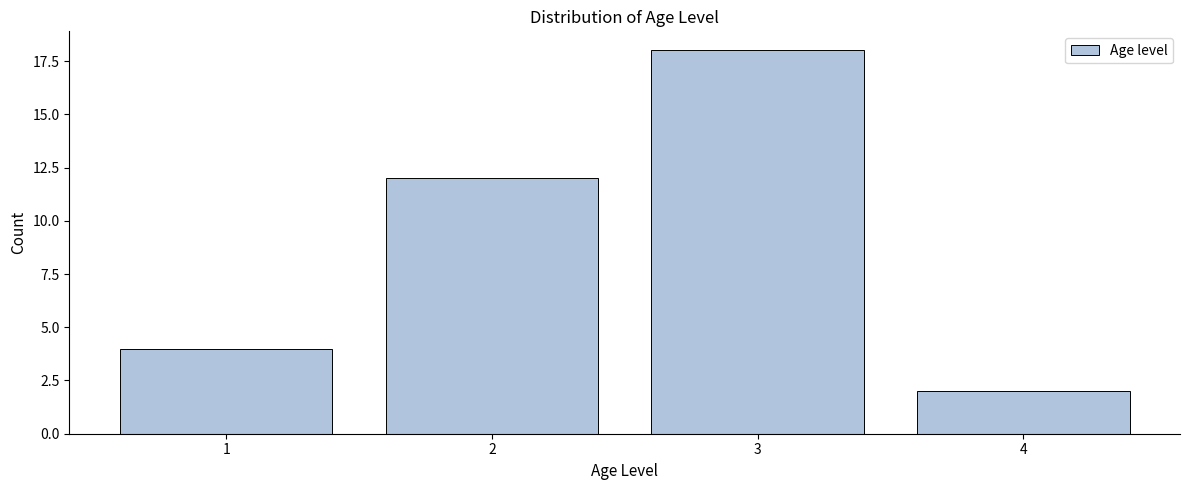

Reading left to right, list all the values displayed in this chart.

4	12	18	2